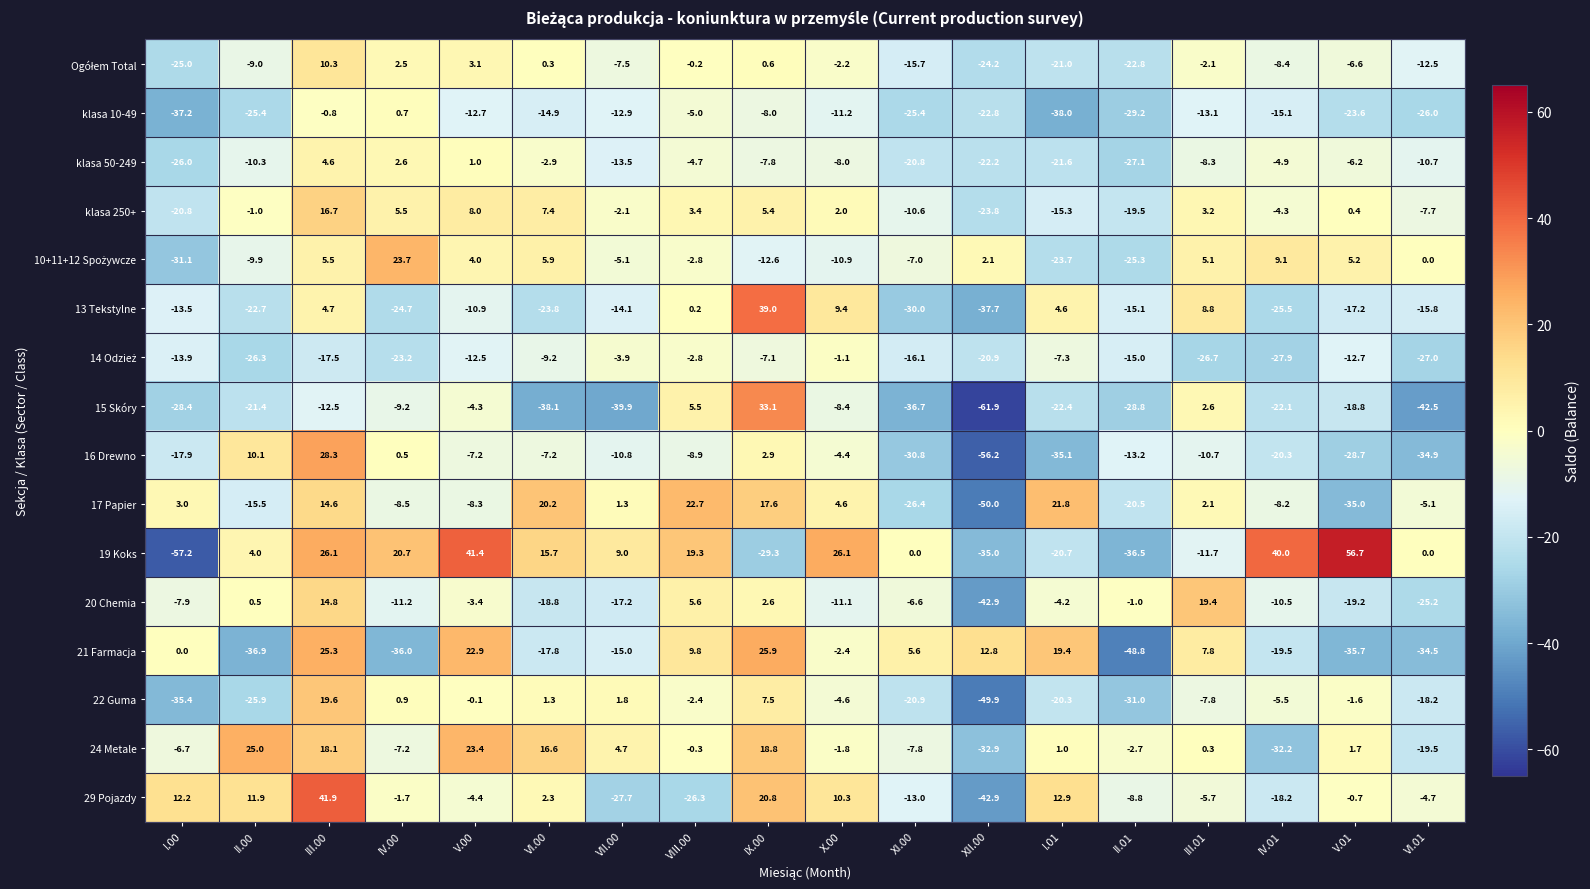

What is the difference between the maximum and second lowest values in the 16 Drewno series?

63.4